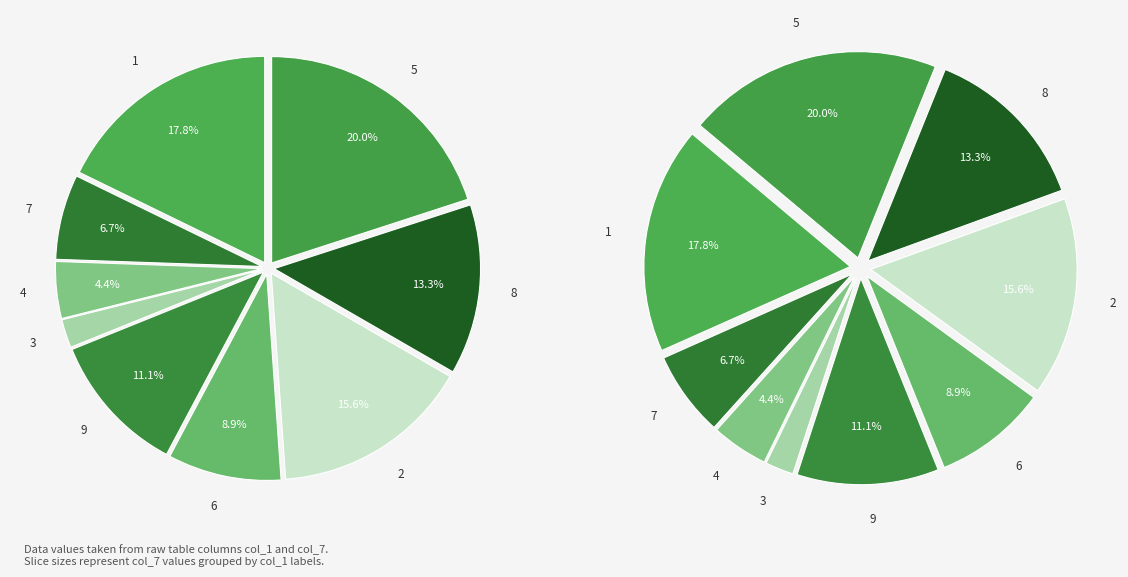

Does any single category account for the majority?

No